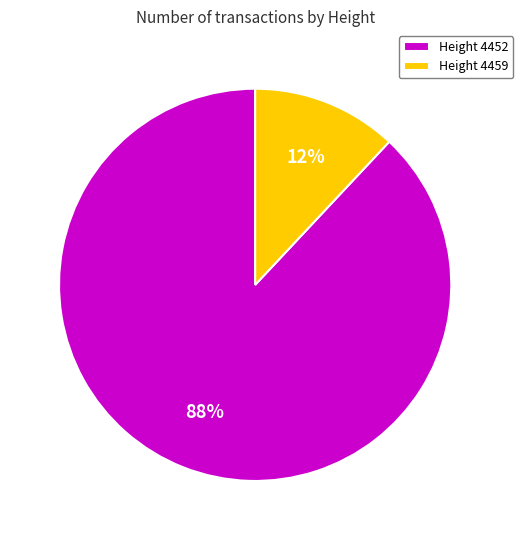

The Height 4452 slice represents 79% of the pie. True or false?

False